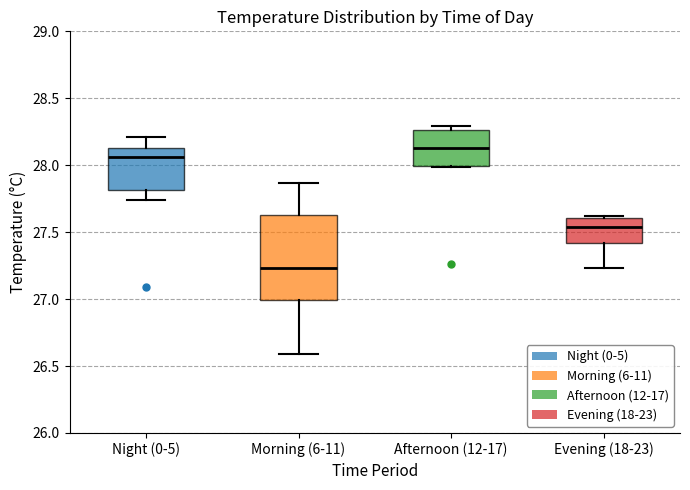

Which box is the tallest, from its lower edge to its upper edge?

Morning (6-11)